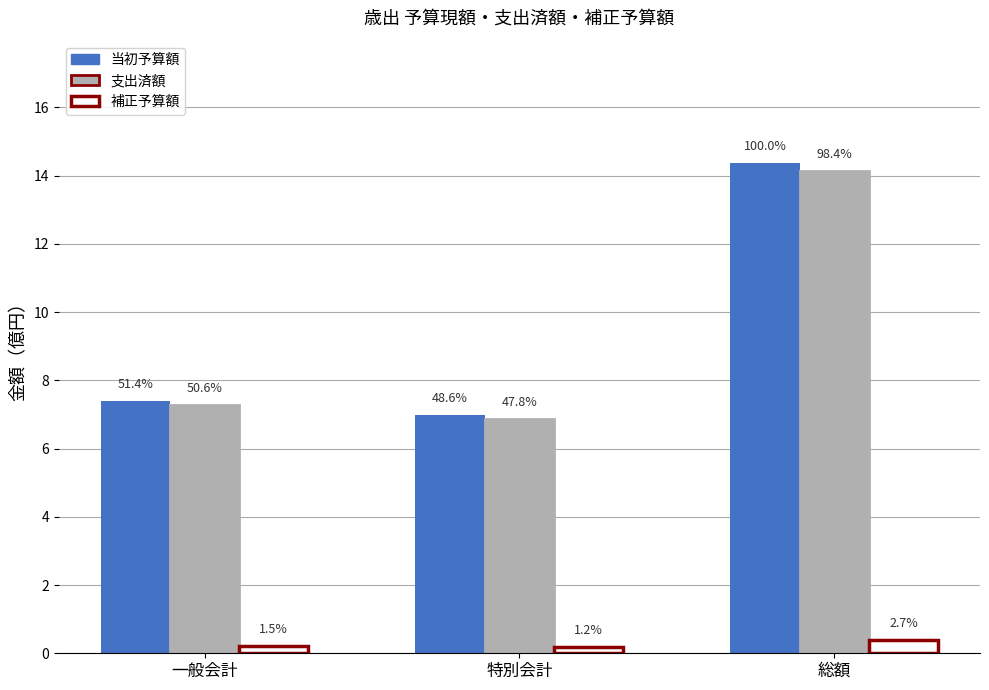

What are all the series names shown in the legend?

当初予算額, 支出済額, 補正予算額